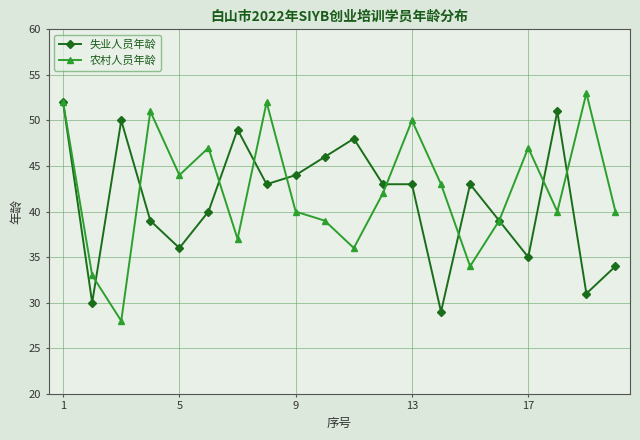

What is the highest value of the 农村人员年龄 series?

53